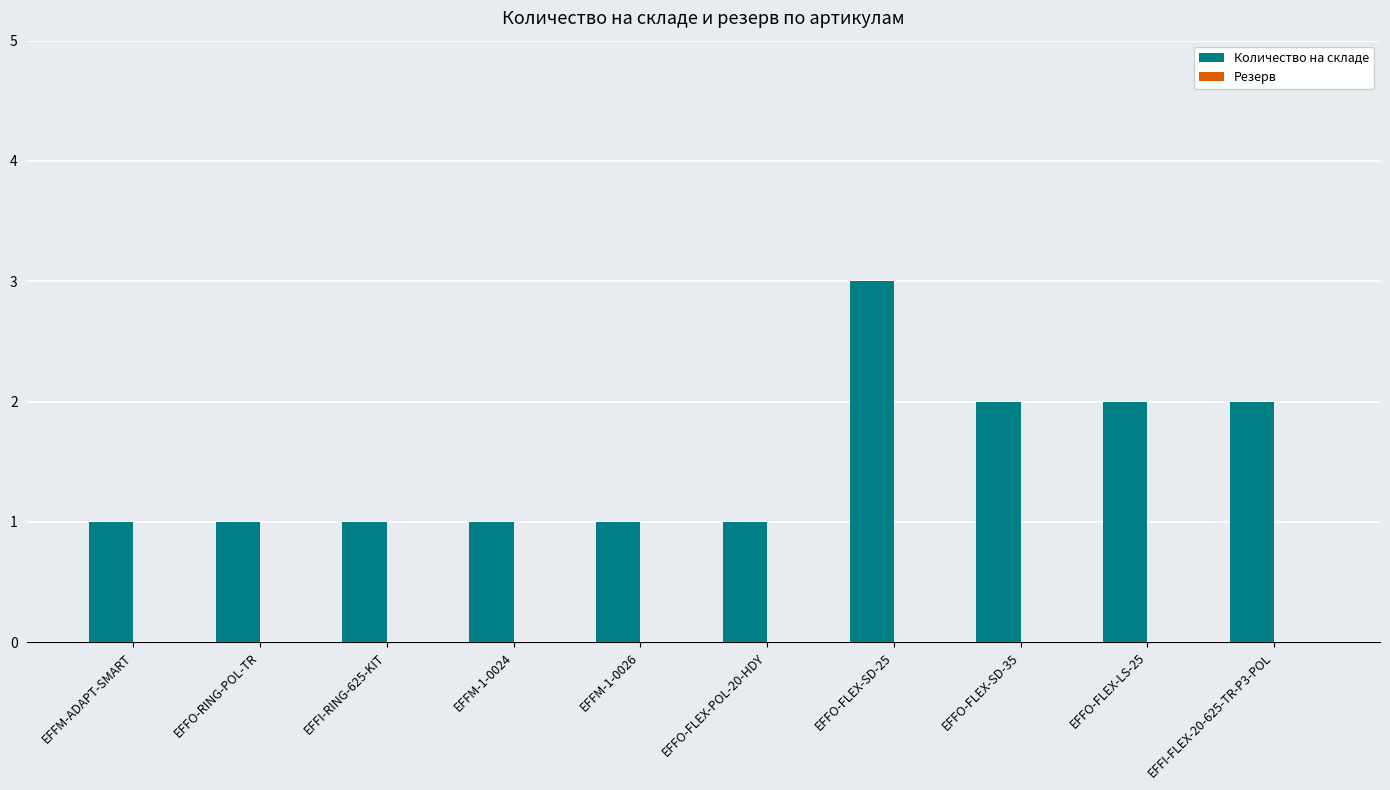

Which label corresponds to the largest value in the chart?

EFFO-FLEX-SD-25